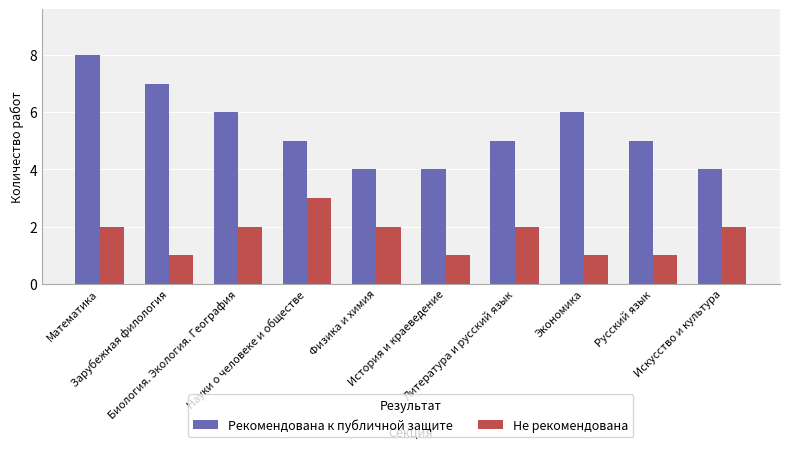

At which category is the sum across all series the highest?

Математика